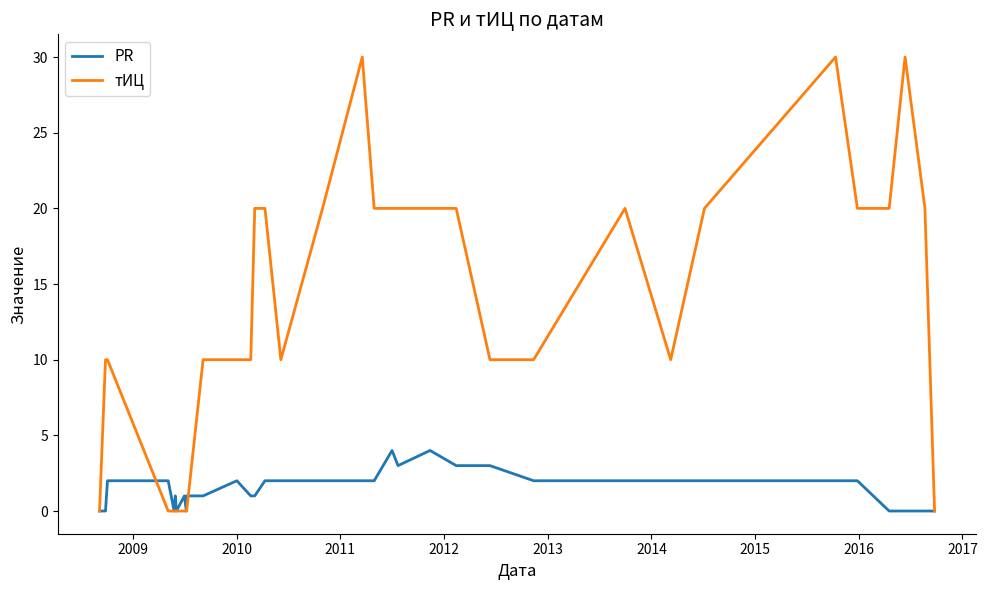

Rank the series by their average value, from highest to lowest.

тИЦ, PR